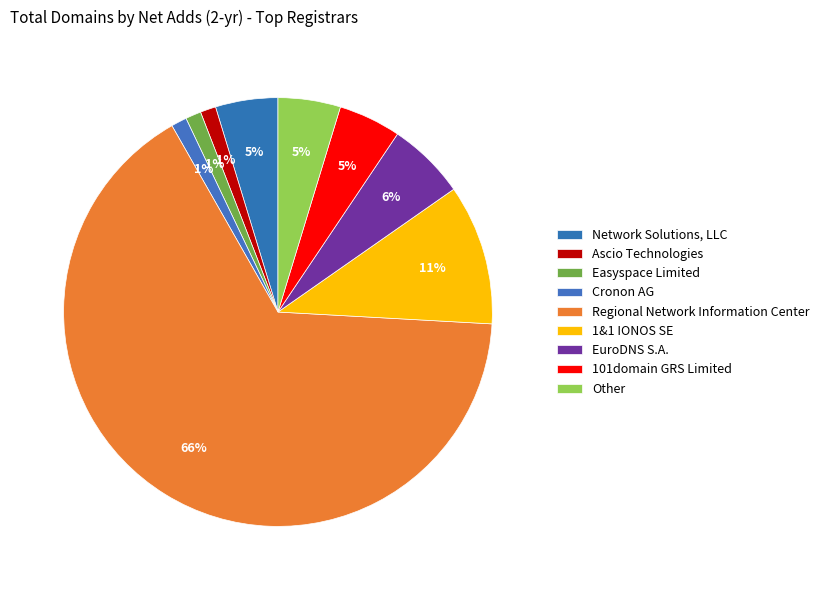

Rank the categories by value from highest to lowest.

Regional Network Information Center, 1&1 IONOS SE, EuroDNS S.A., Network Solutions, LLC, 101domain GRS Limited, Other, Ascio Technologies, Easyspace Limited, Cronon AG